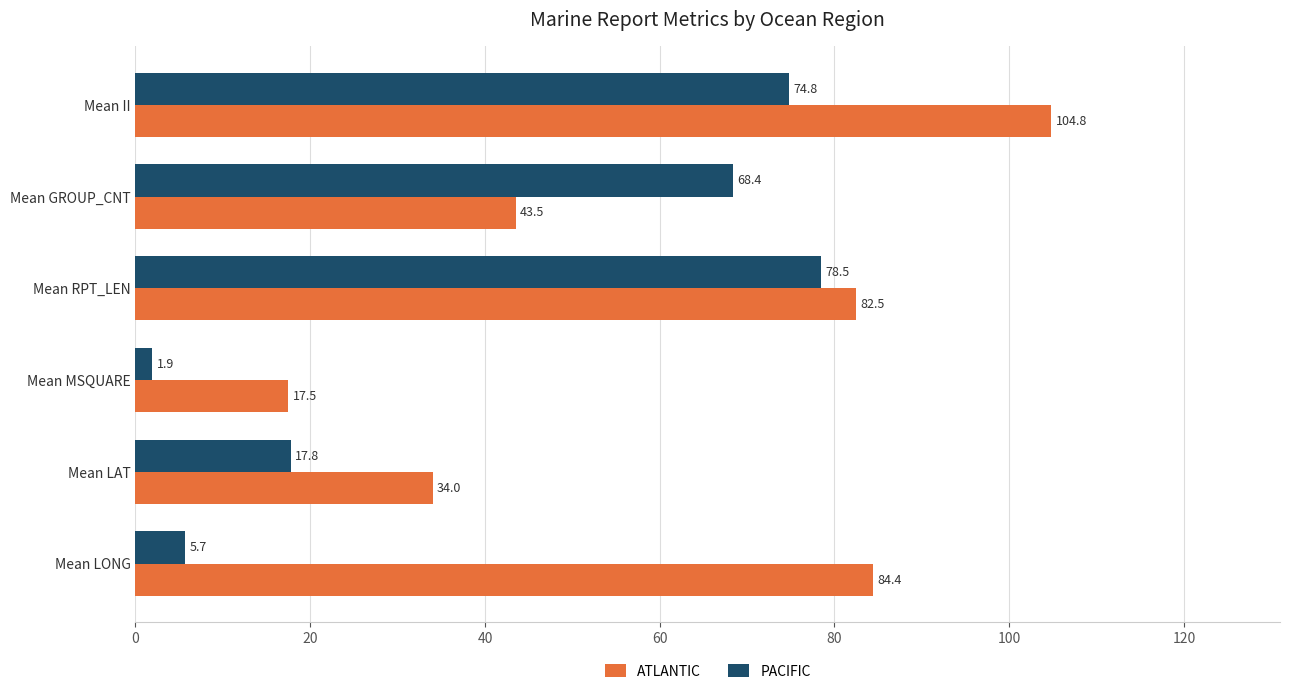

List the series in order of their overall mean, lowest first.

PACIFIC, ATLANTIC